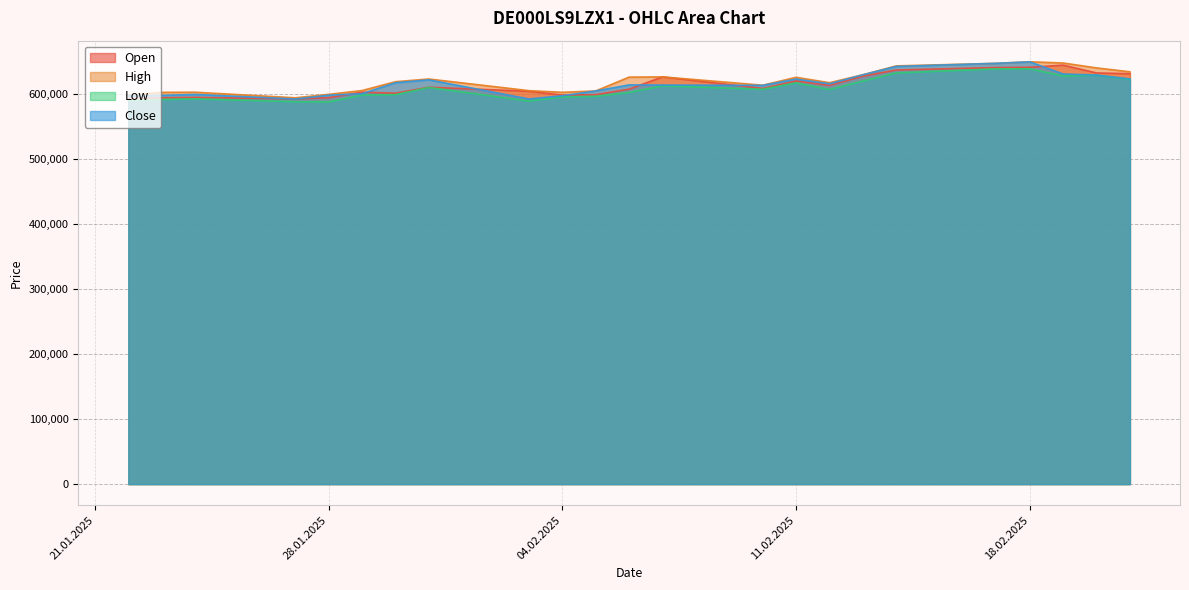

What is the average value of the High series?

619909